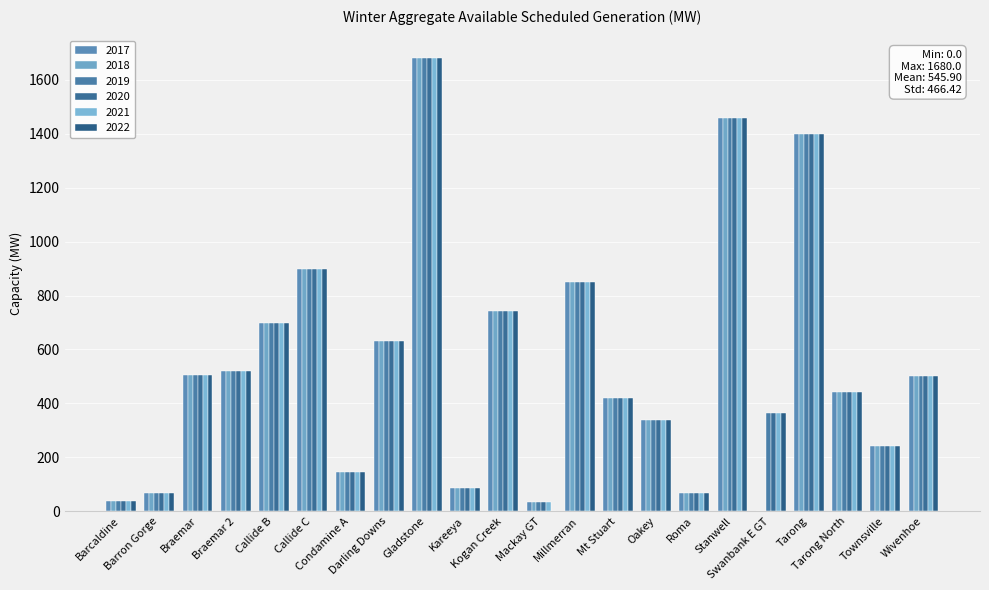

What is the label of the 20th bar from the right?

Braemar